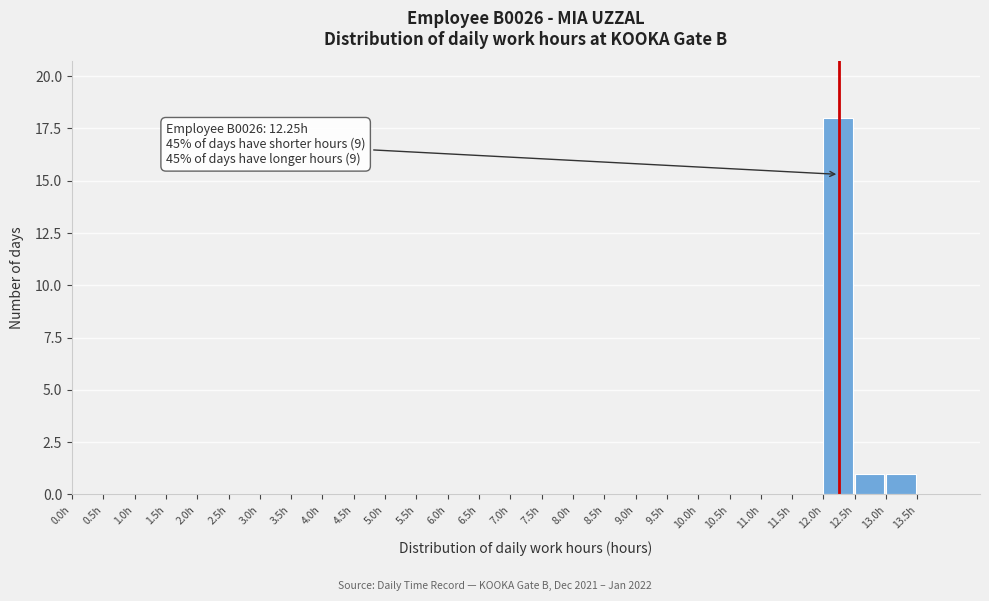

Over which range of the x-axis is the bar tallest?

12.0 to 12.5